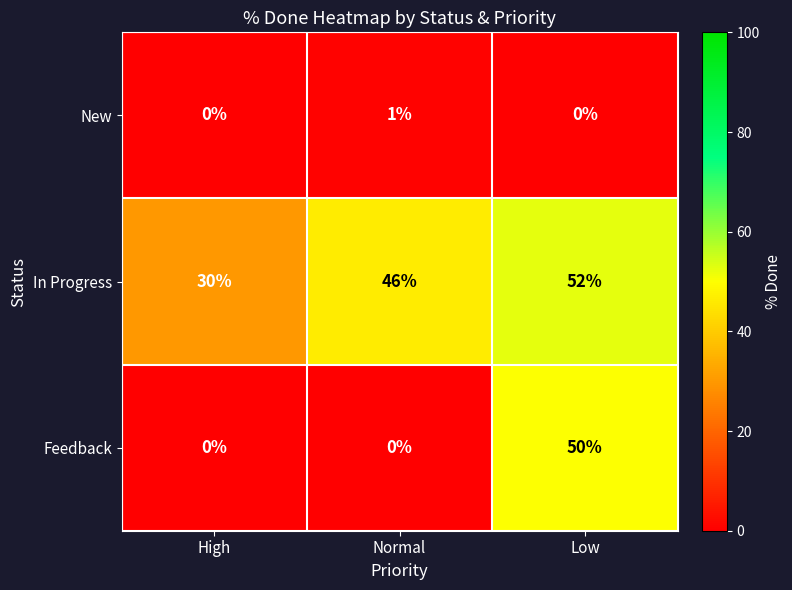

Reading left to right, transcribe all the data shown in this chart.

New: High=0	Normal=1	Low=0
In Progress: High=30	Normal=46	Low=52
Feedback: High=0	Normal=0	Low=50